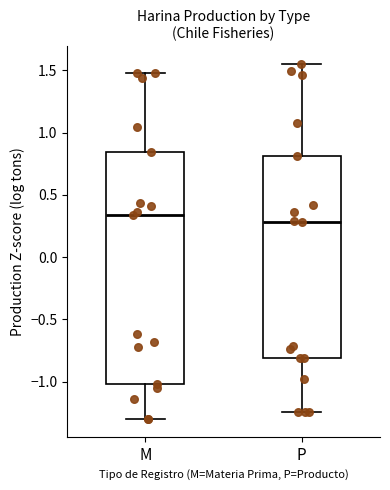

Reading left to right, transcribe this box plot: for each box, give where its median line is, the range the box spans, and where its two whiskers end, as read against the y-axis. The values are not printed on the chart, so give them approximately, as read against the axis.

M: median 0.35, box -1.00 to 0.85, whiskers -1.30 to 1.50
P: median 0.30, box -0.80 to 0.80, whiskers -1.25 to 1.55